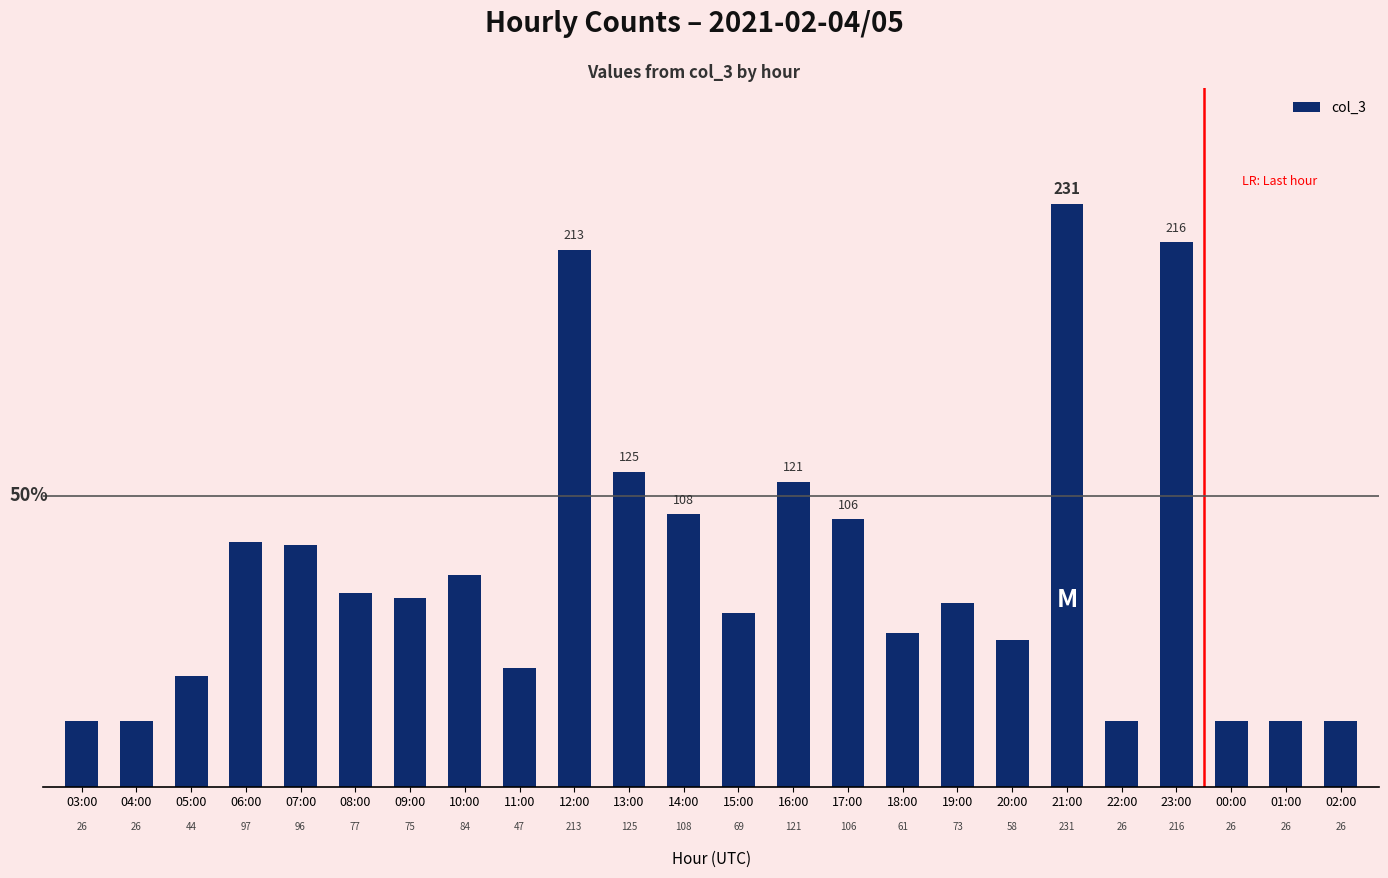

How many categories are shown in the chart?

24